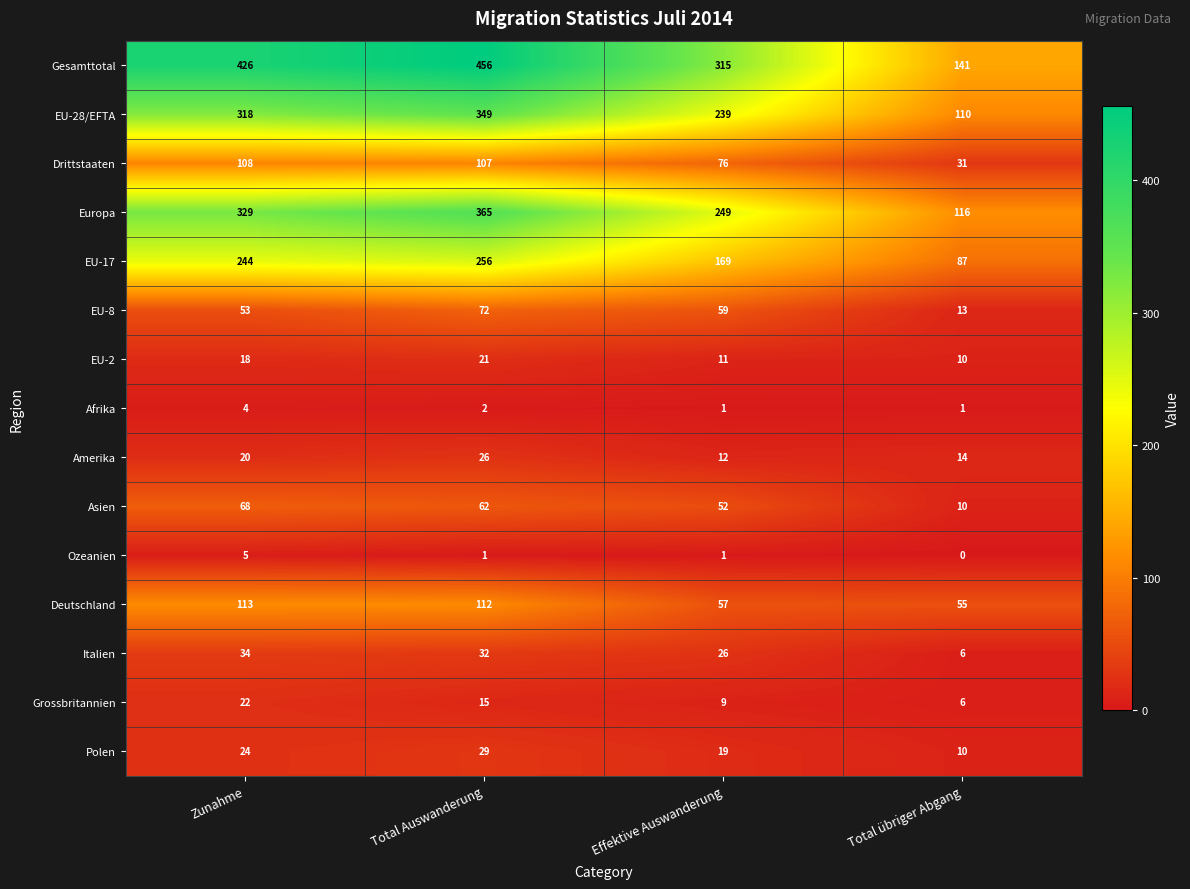

At which label does Drittstaaten reach its peak?

Zunahme